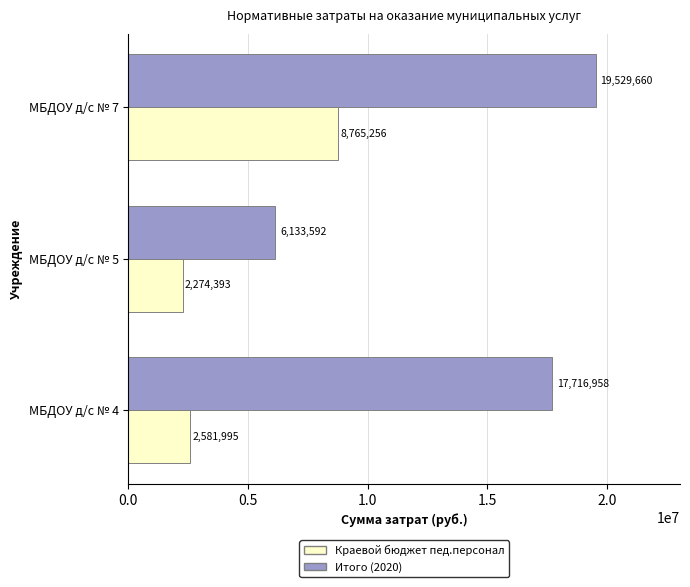

At how many categories does at least one series exceed 9466896?

2